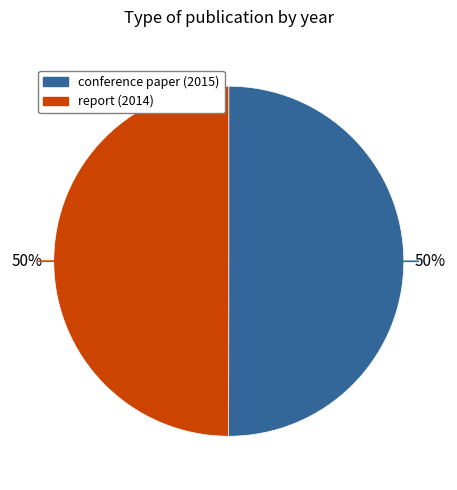

Count the number of slices in the pie.

2